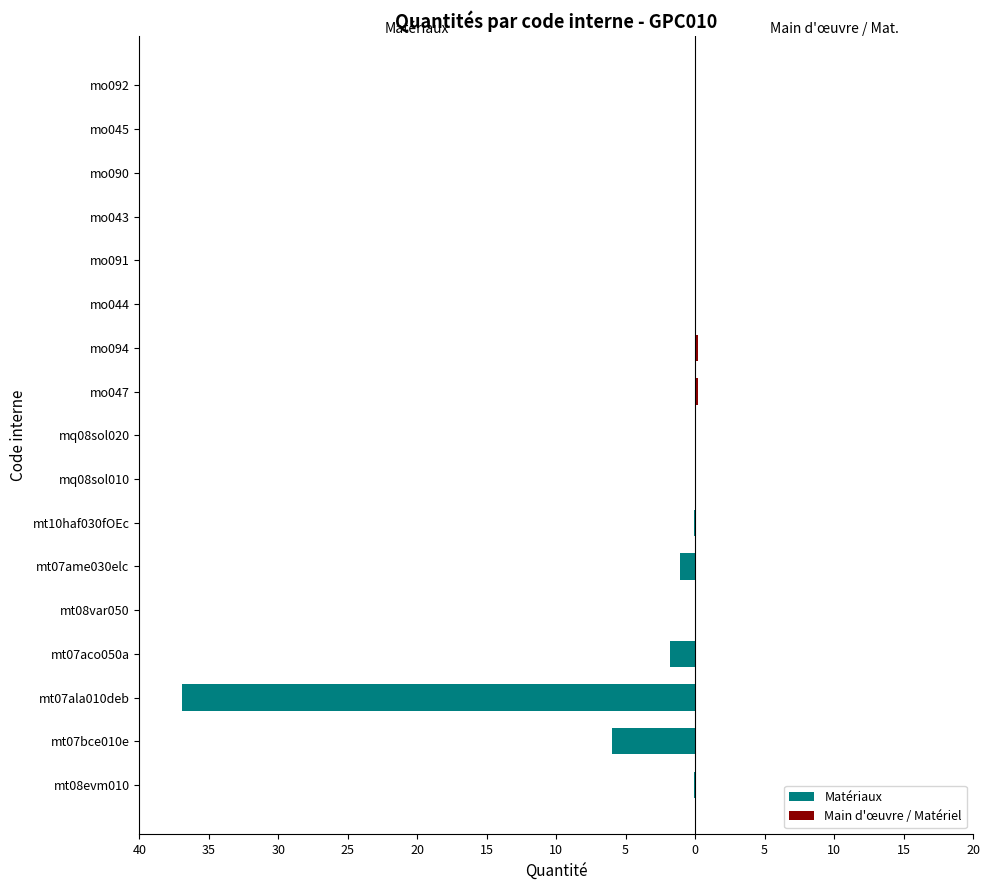

What is the total value across all series at mt07ame030elc?

-1.1